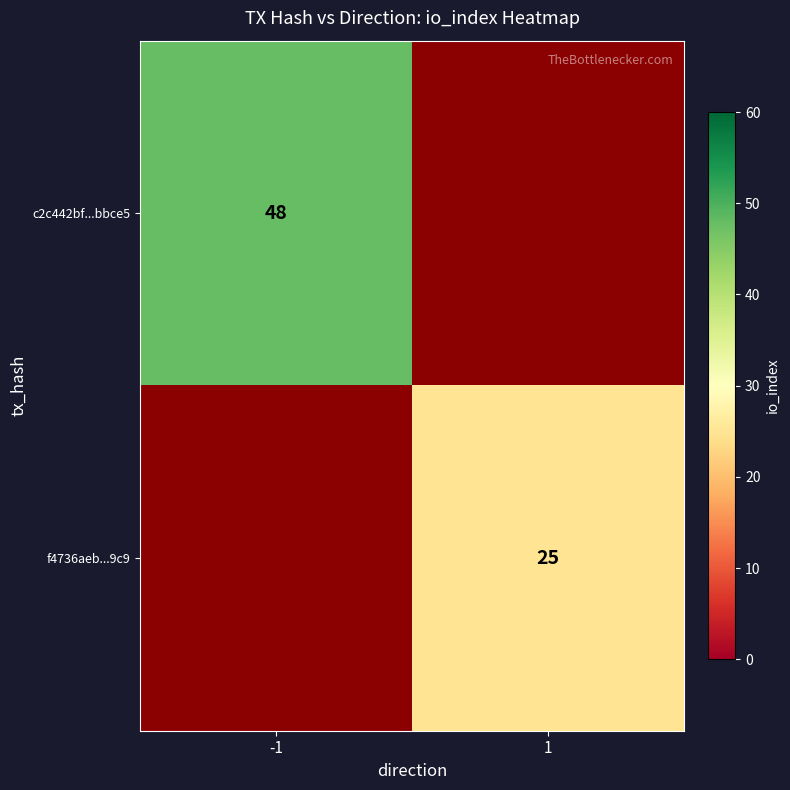

Count the number of data series in this chart.

2